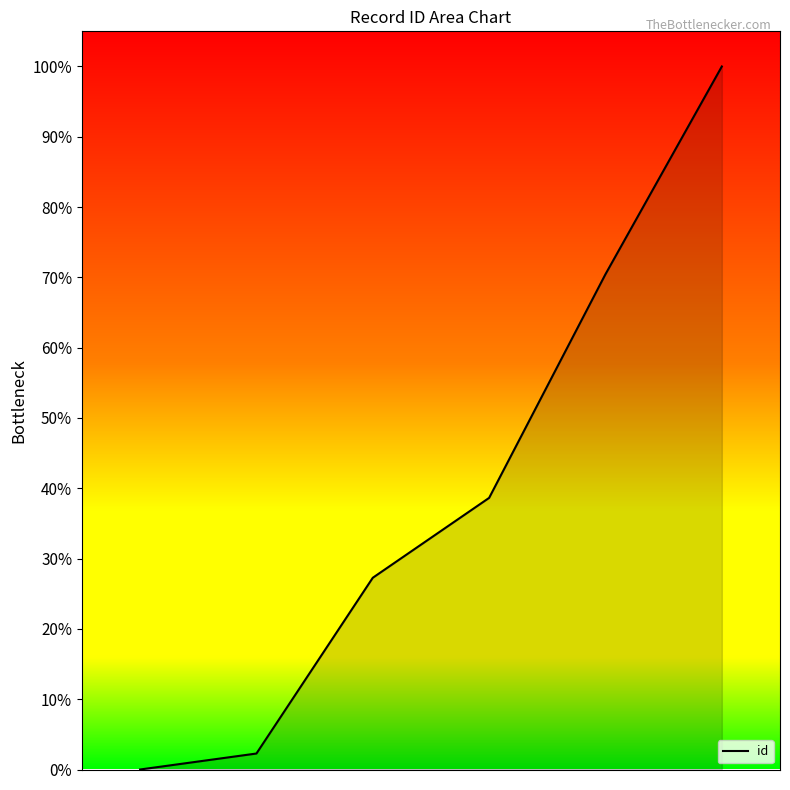

Count the number of values greater than 38.

3